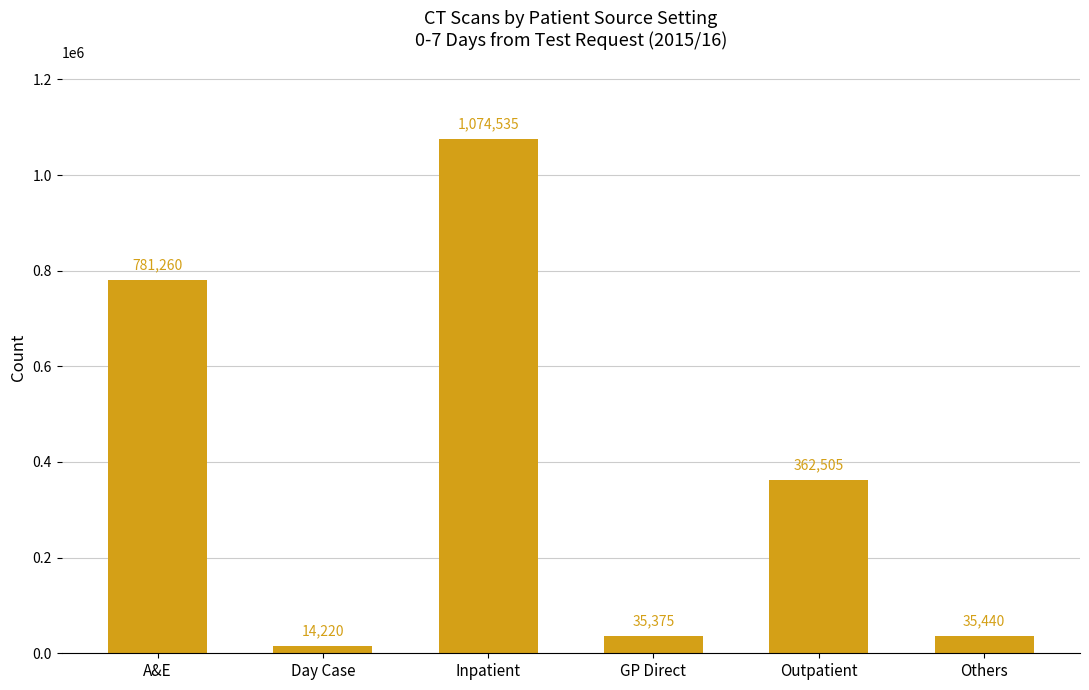

What is the change in value from GP Direct to Outpatient?

+327130